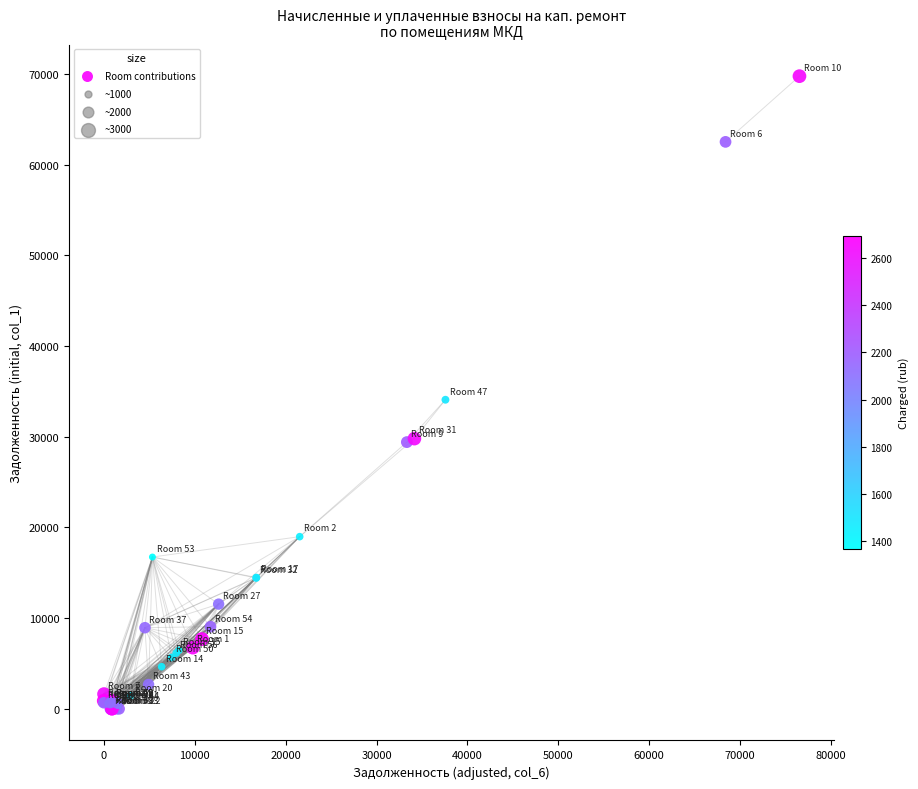

What Y value in the scatter plot is closest to 34888?

34088.9